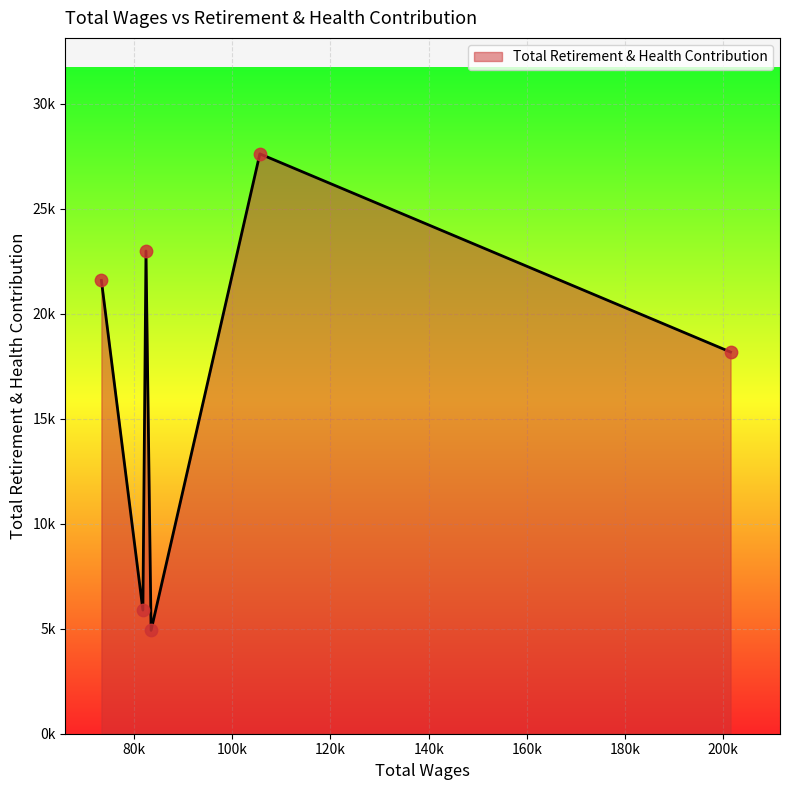

Does the chart have visible grid lines?

Yes